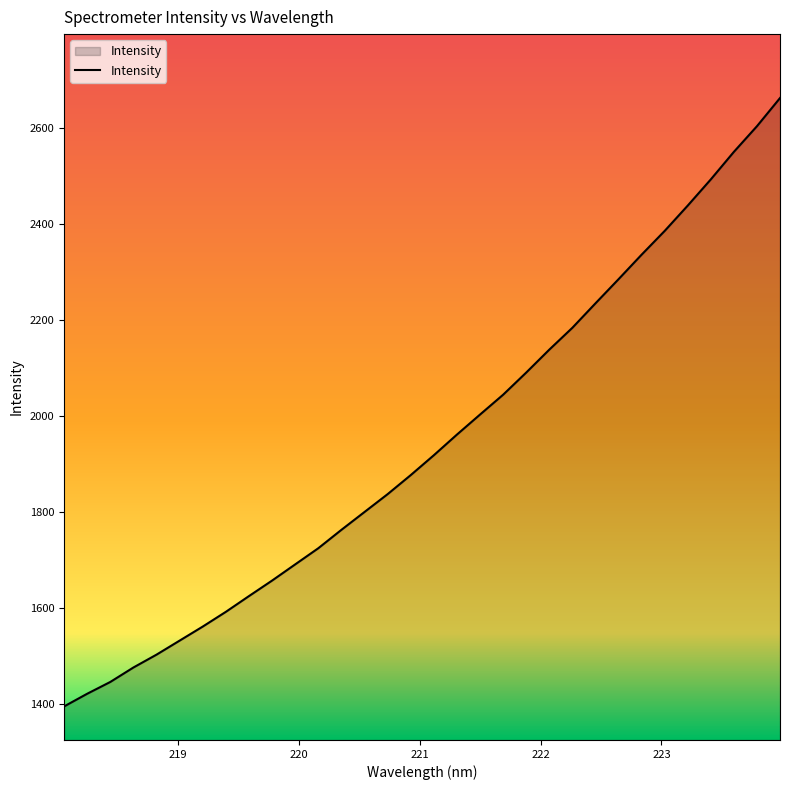

What is the difference between the maximum and minimum values?

1267.1